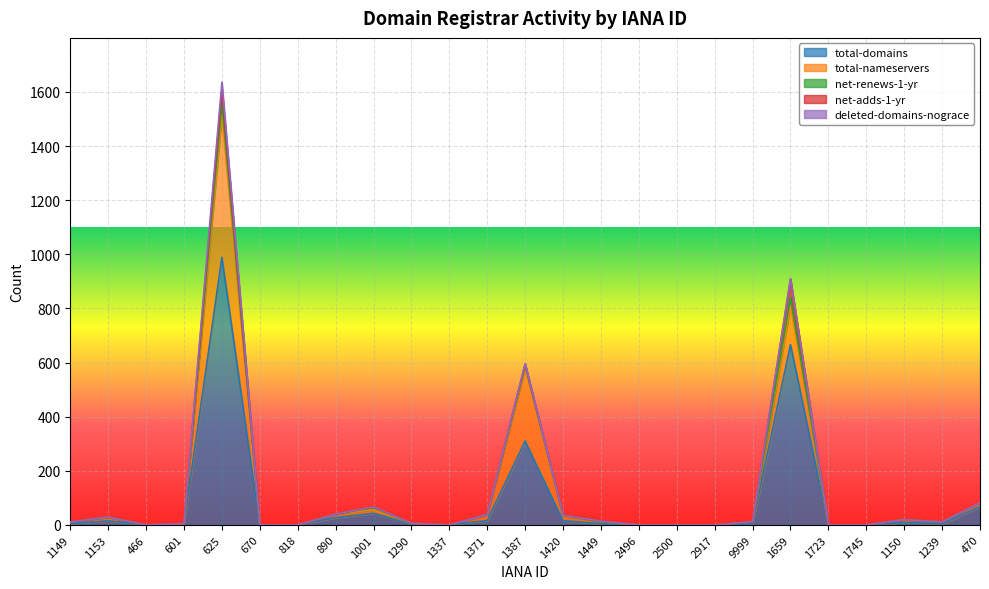

Reading left to right, what are all the values shown in this chart?

total-domains: 5	15	0	2	989	0	0	27	43	3	0	16	310	16	4	0	0	0	4	666	0	0	9	4	67
total-nameservers: 6	14	0	3	525	0	0	13	14	3	0	23	269	19	8	0	0	0	8	144	0	0	11	7	15
net-renews-1-yr: 0	0	0	0	47	0	0	0	7	0	0	0	10	1	0	0	0	0	0	31	0	0	0	0	0
net-adds-1-yr: 0	0	0	0	49	0	0	0	3	0	0	0	5	0	2	0	0	0	0	67	0	0	0	0	0
deleted-domains-nograce: 0	0	0	0	26	0	0	0	0	0	0	0	2	0	0	0	0	0	0	2	0	0	0	0	0